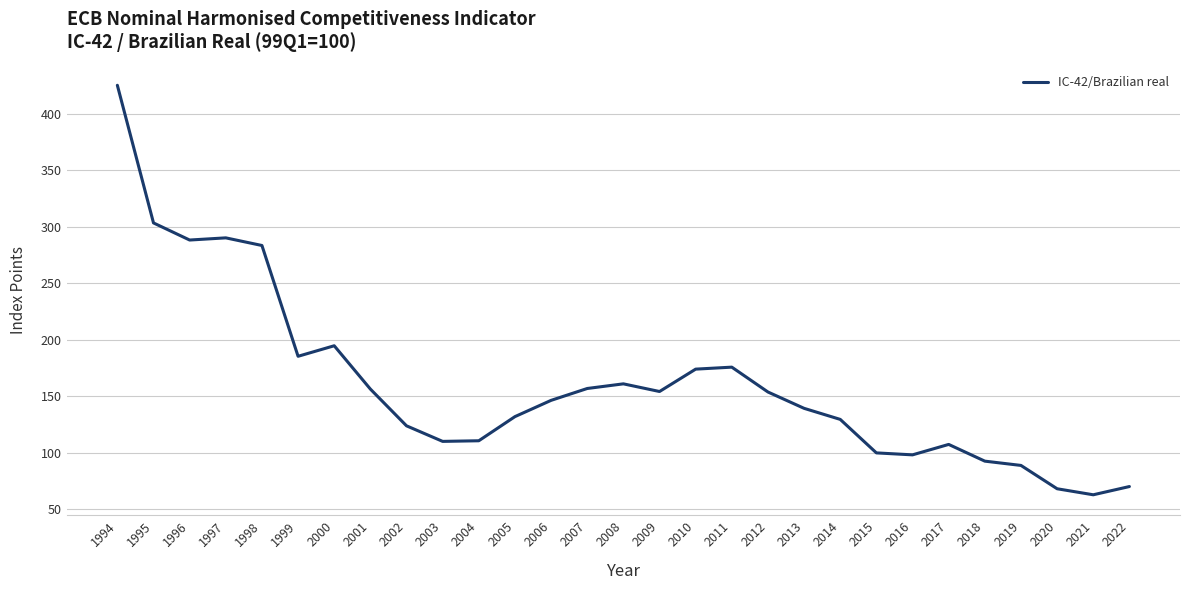

The chart shows a value of 62.9 at 2021. True or false?

True